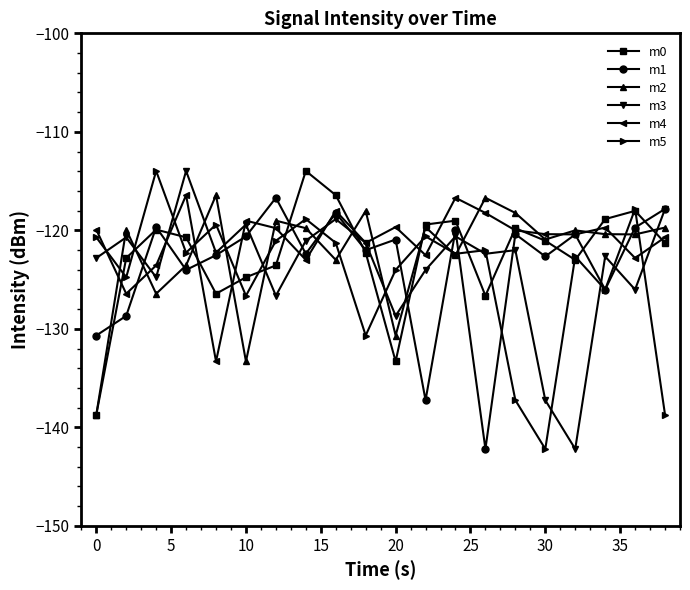

What is the minimum value for m3?

-142.2